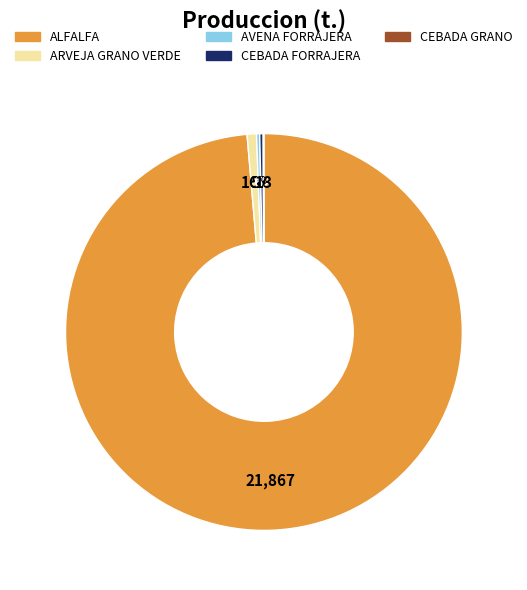

Is it true that CEBADA FORRAJERA is 0% of the pie?

True